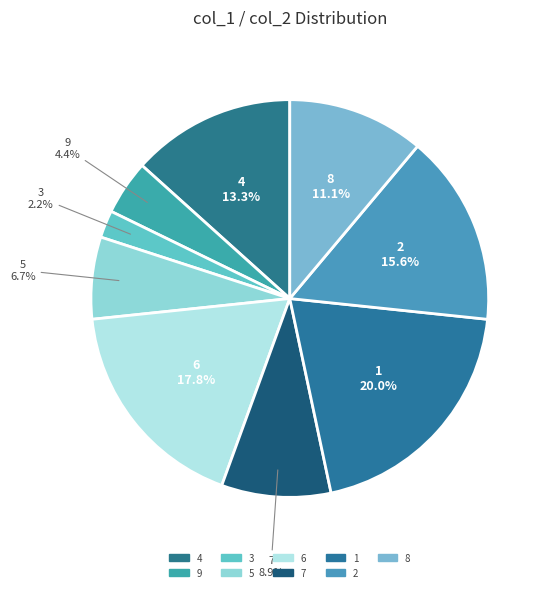

How much of the chart is everything except 5?

93.3%